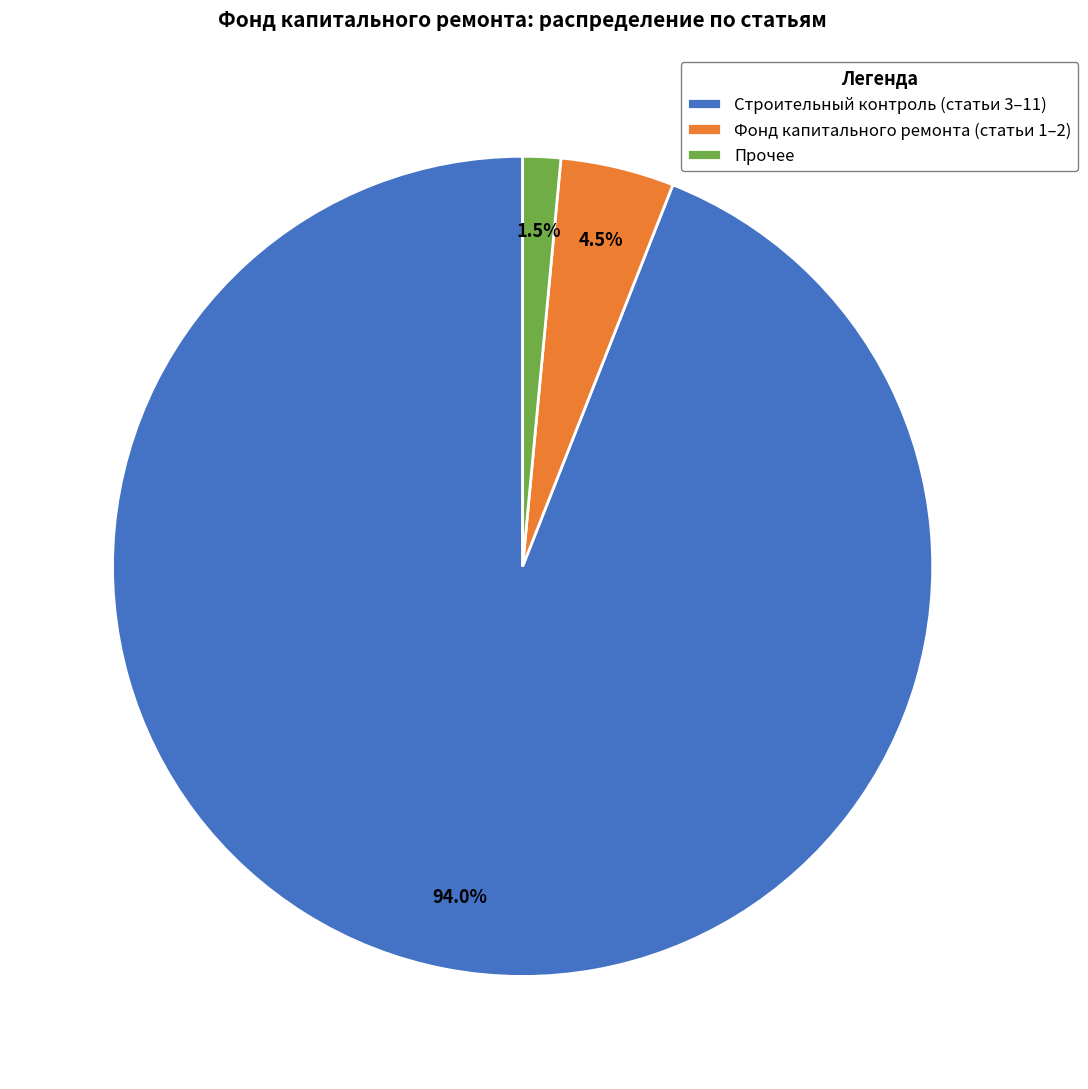

How many segments does this pie chart have?

3